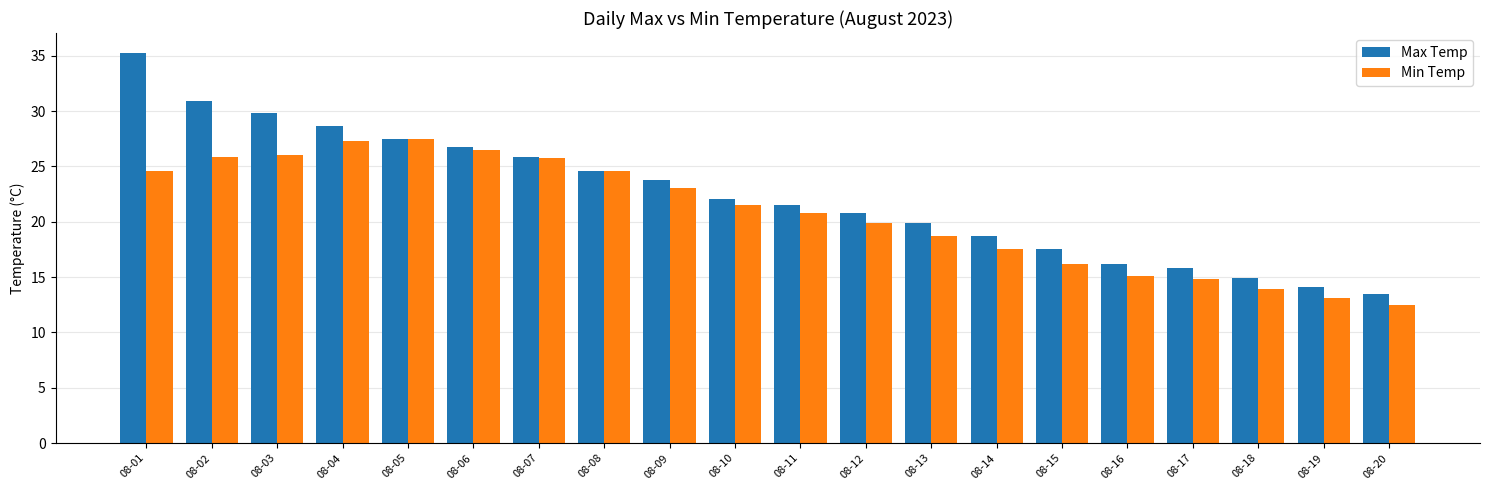

At which label does Min Temp reach its minimum?

08-20